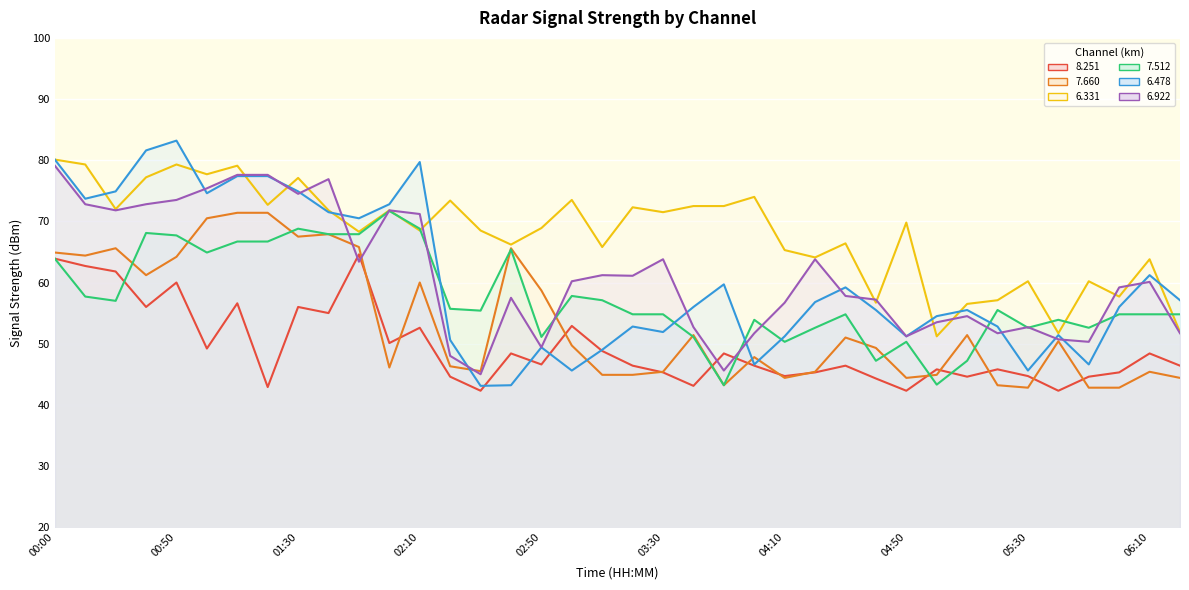

Rank the series by their maximum value, from highest to lowest.

6.478, 6.331, 6.922, 7.512, 7.660, 8.251